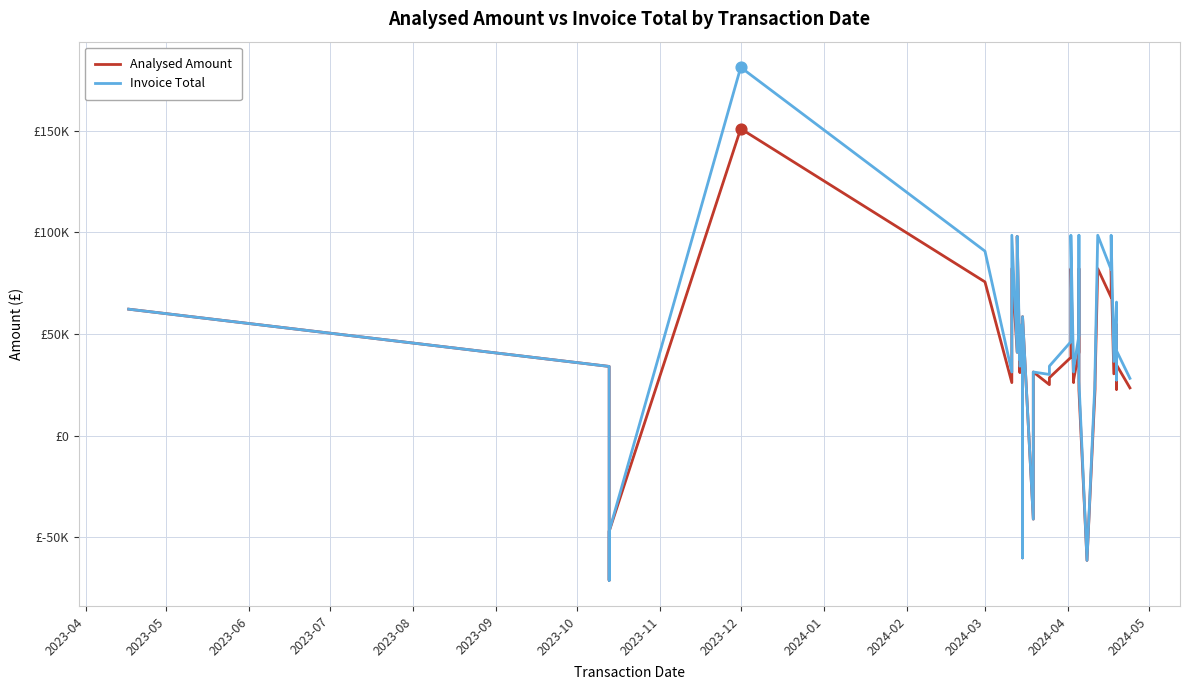

What are all the series names shown in the legend?

Analysed Amount, Invoice Total